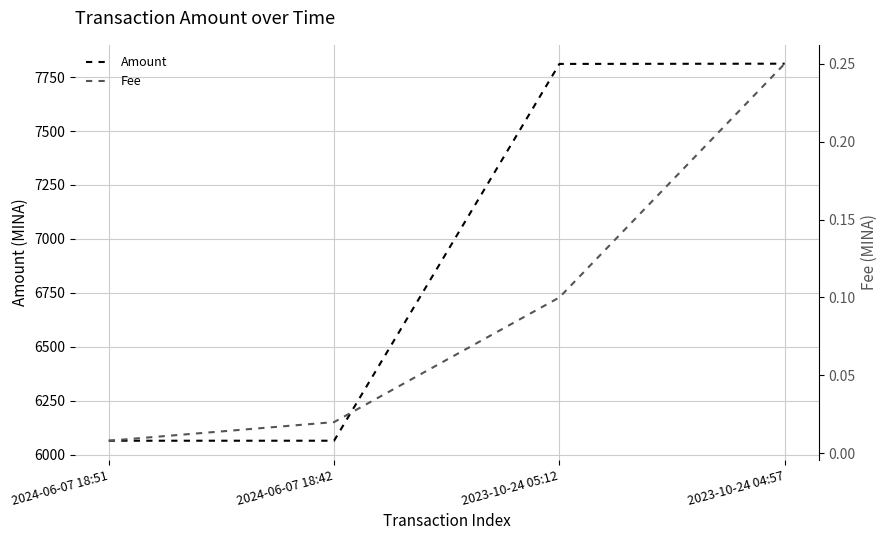

Read the Fee value at 2023-10-24 05:12.

0.1